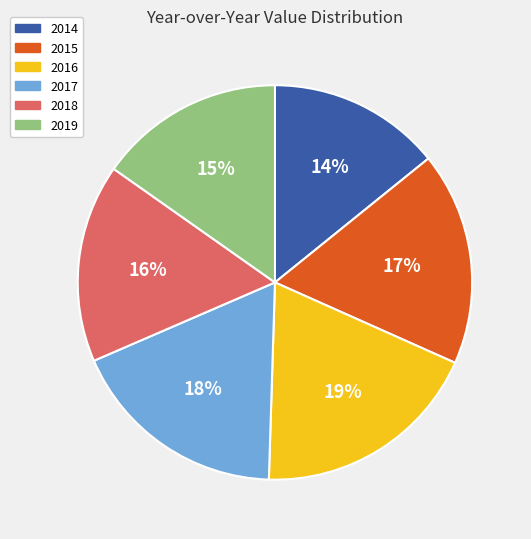

The 2015 slice represents 17% of the pie. True or false?

True